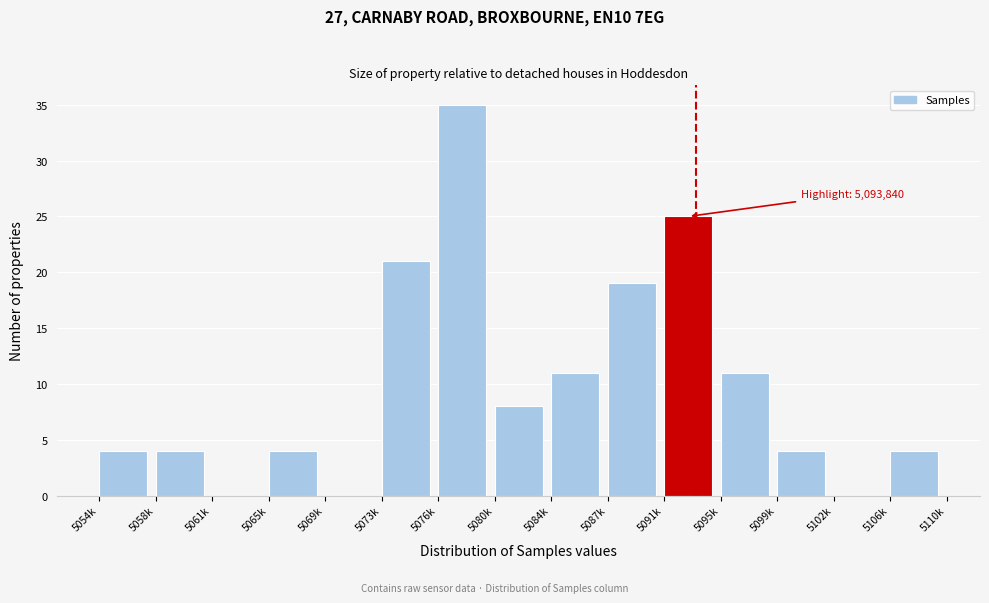

Reading left to right, list all the values displayed in this chart.

5054k=4	5058k=4	5061k=0	5065k=4	5069k=0	5073k=21	5076k=35	5080k=8	5084k=11	5087k=19	5091k=25	5095k=11	5099k=4	5102k=0	5106k=4